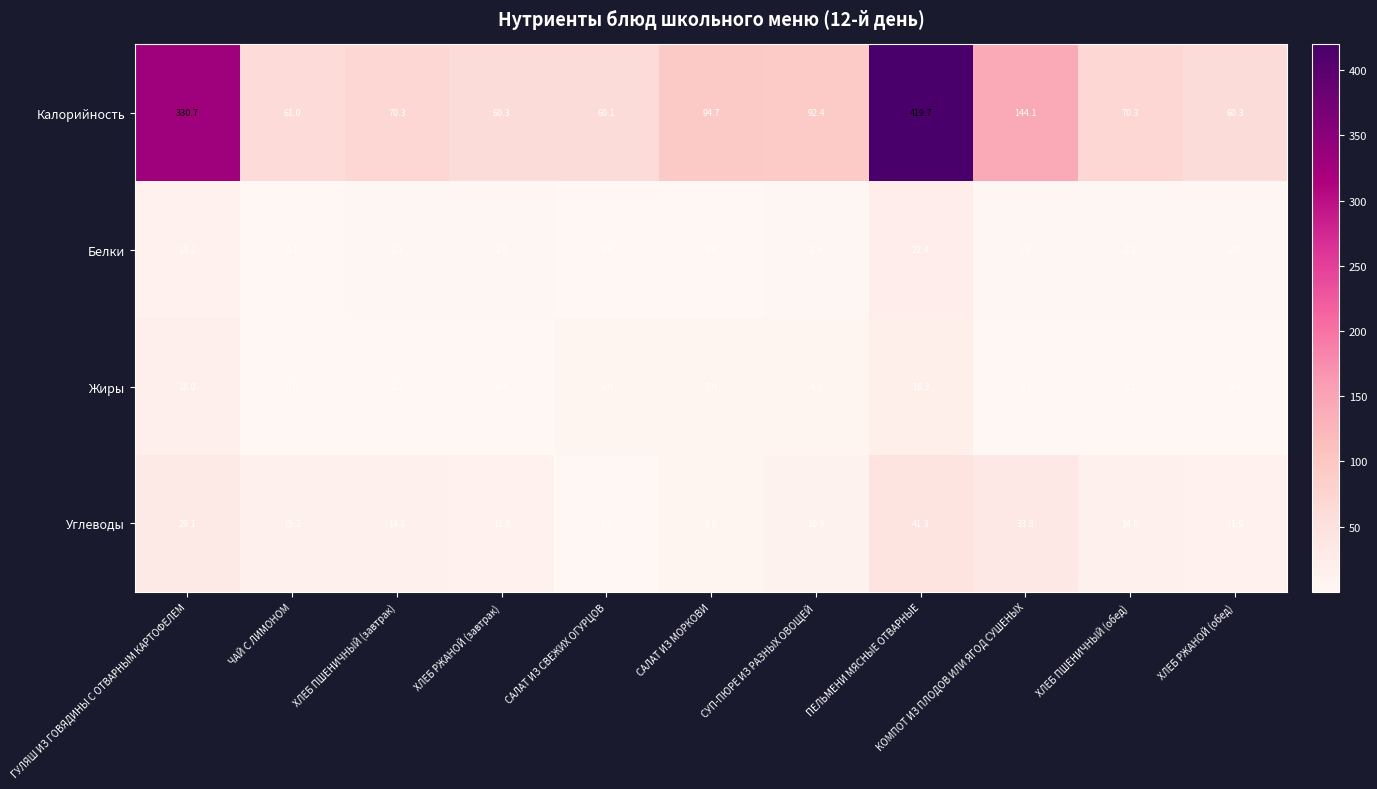

The Углеводы series shows 14.8 at ХЛЕБ ПШЕНИЧНЫЙ (обед). True or false?

True